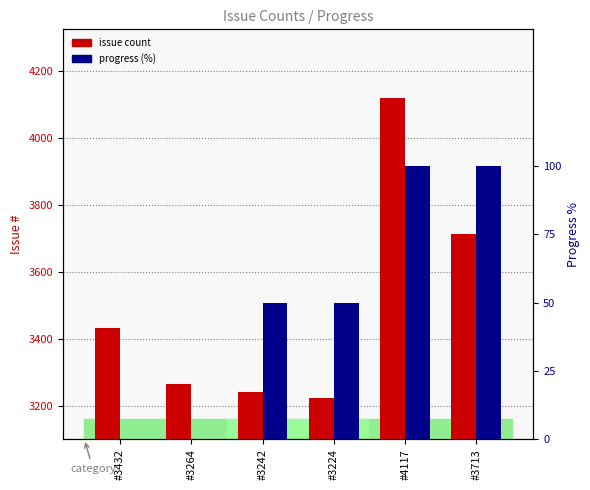

What is the greatest value displayed?

4117